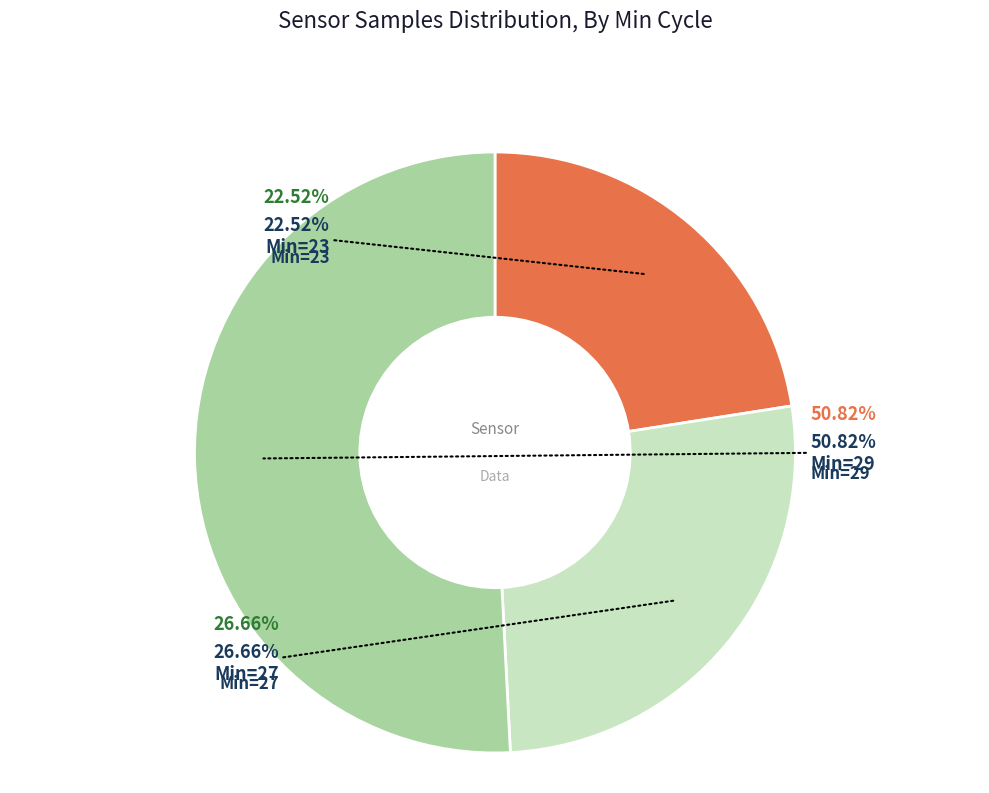

Is there any slice that represents more than half of the pie?

No